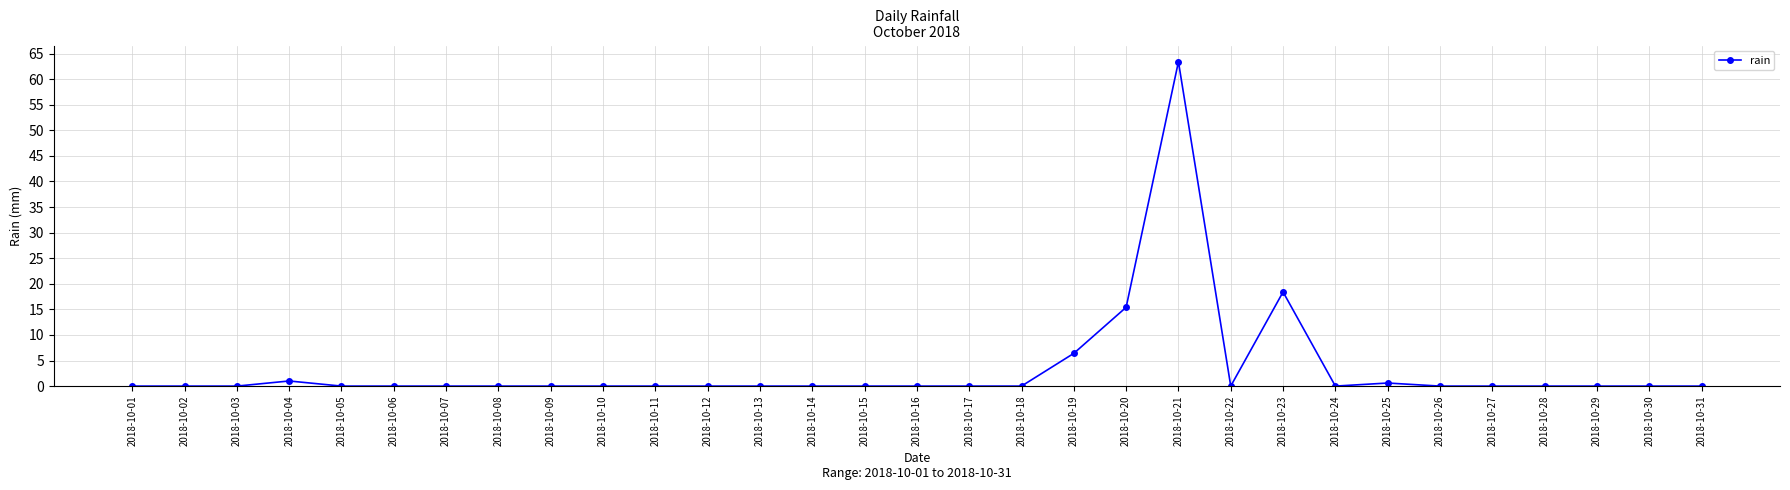

True or false: there are more than 1 points higher than both neighbors.

True